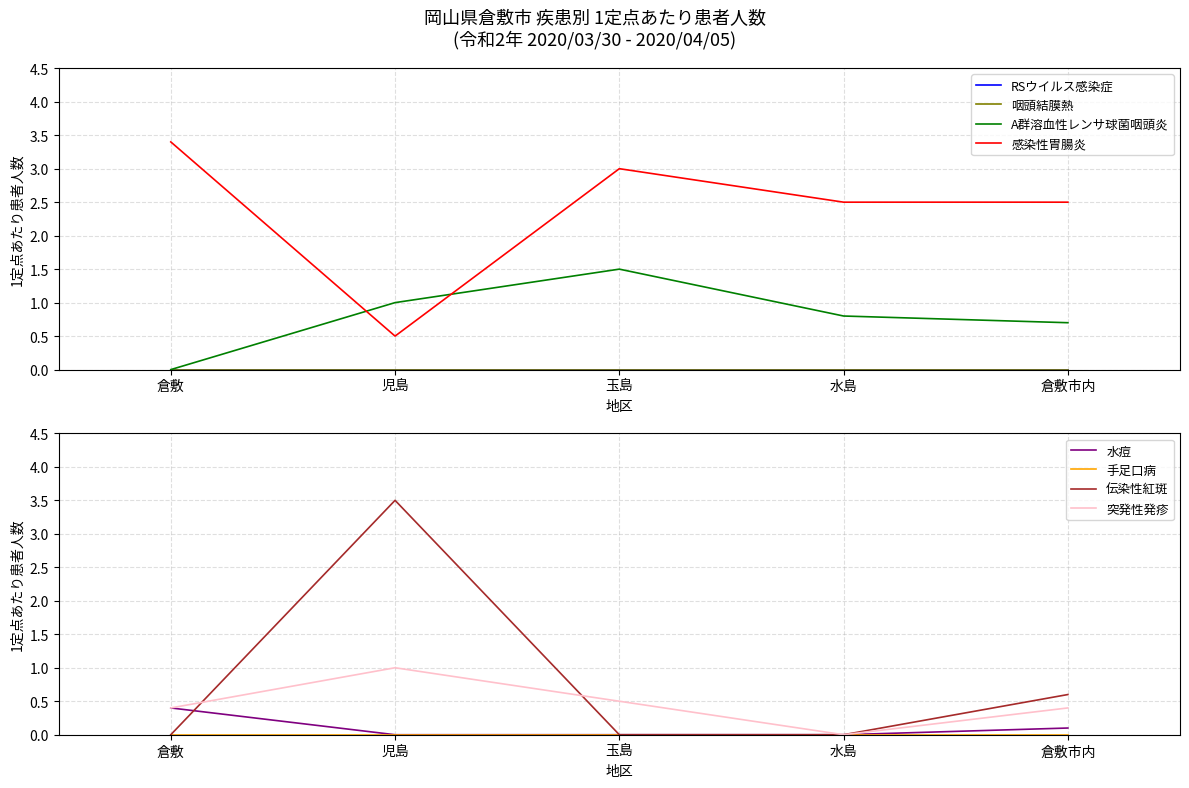

Which series has the widest spread of values?

伝染性紅斑